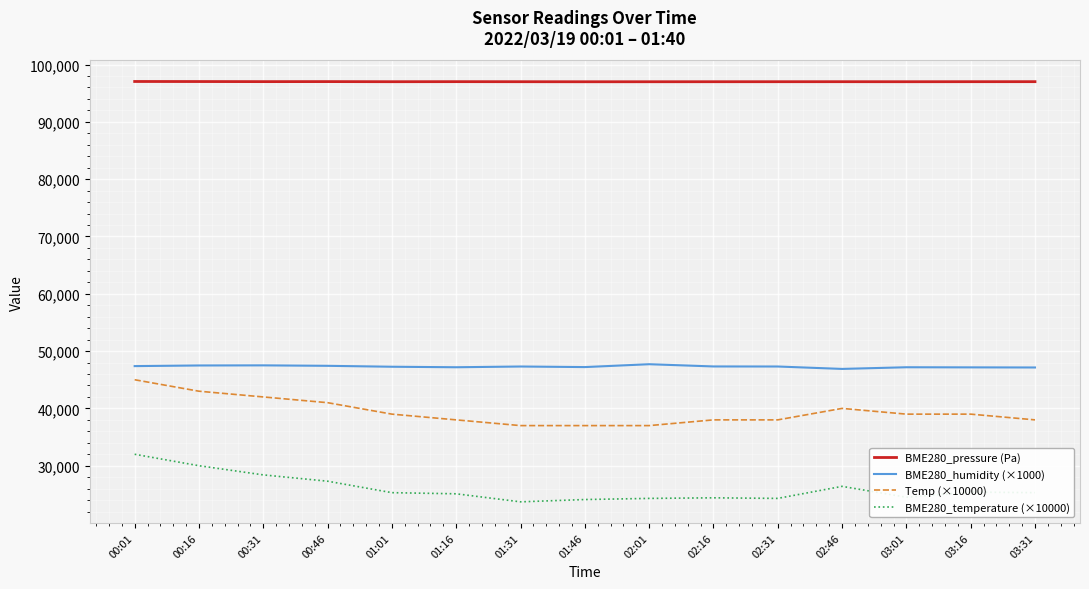

Which category has the highest value in the BME280_temperature (×10000) series?

00:01